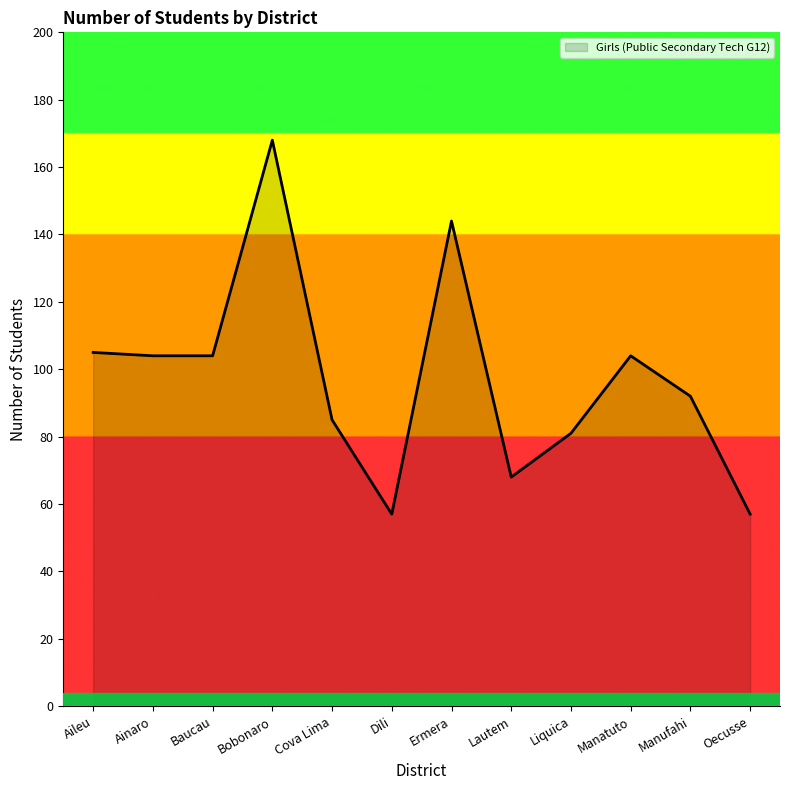

What is the smallest value displayed?

57